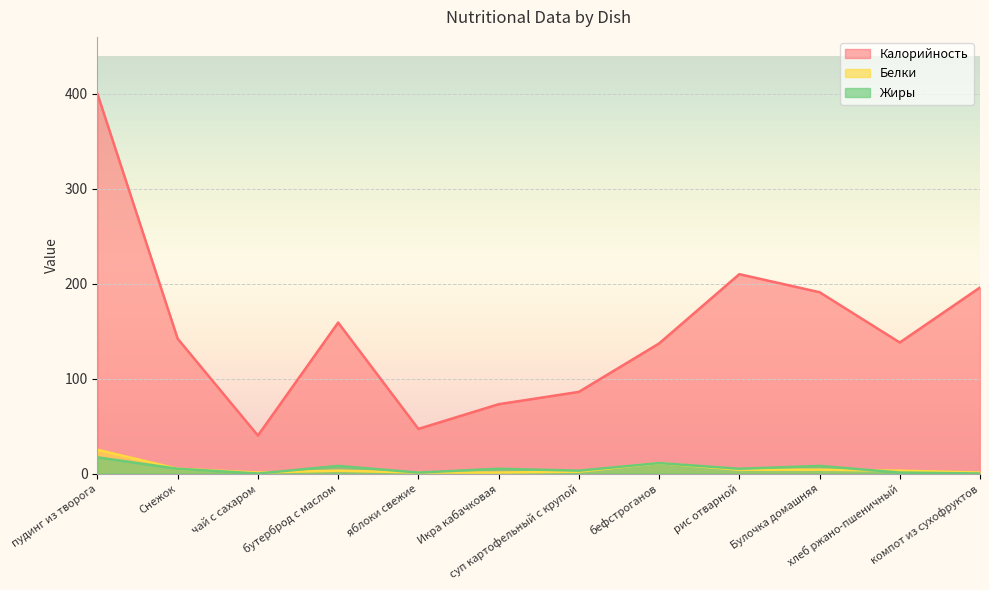

Reading left to right, transcribe all the data shown in this chart.

Калорийность: пудинг из творога=400	Снежок=142	чай с сахаром=40	бутерброд с маслом=159	яблоки свежие=47	Икра кабачковая=73	суп картофельный с крупой=86	бефстроганов=137	рис отварной=210	Булочка домашняя=191	хлеб ржано-пшеничный=138	компот из сухофруктов=196
Белки: пудинг из творога=25	Снежок=5	чай с сахаром=1	бутерброд с маслом=3	яблоки свежие=1	Икра кабачковая=1	суп картофельный с крупой=2	бефстроганов=11	рис отварной=4	Булочка домашняя=4	хлеб ржано-пшеничный=3	компот из сухофруктов=1
Жиры: пудинг из творога=17	Снежок=5	чай с сахаром=0	бутерброд с маслом=8	яблоки свежие=1	Икра кабачковая=5	суп картофельный с крупой=3	бефстроганов=11	рис отварной=5	Булочка домашняя=8	хлеб ржано-пшеничный=1	компот из сухофруктов=0